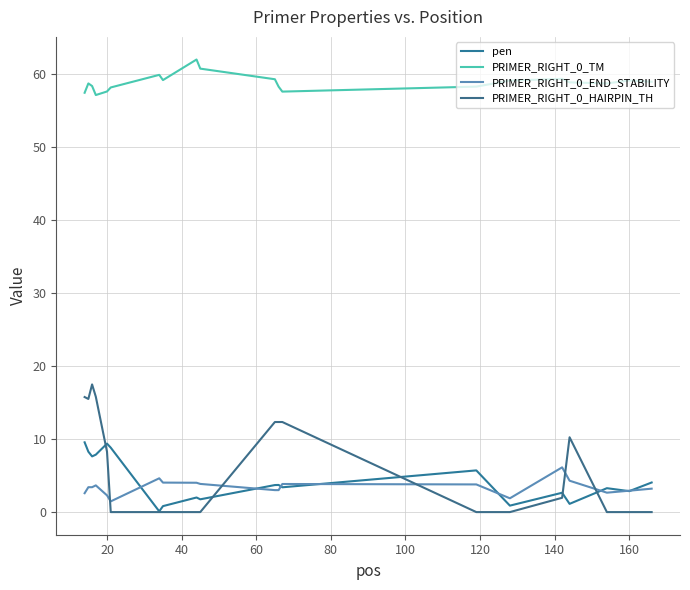

True or false: PRIMER_RIGHT_0_HAIRPIN_TH has more than 0 interior local peaks.

True